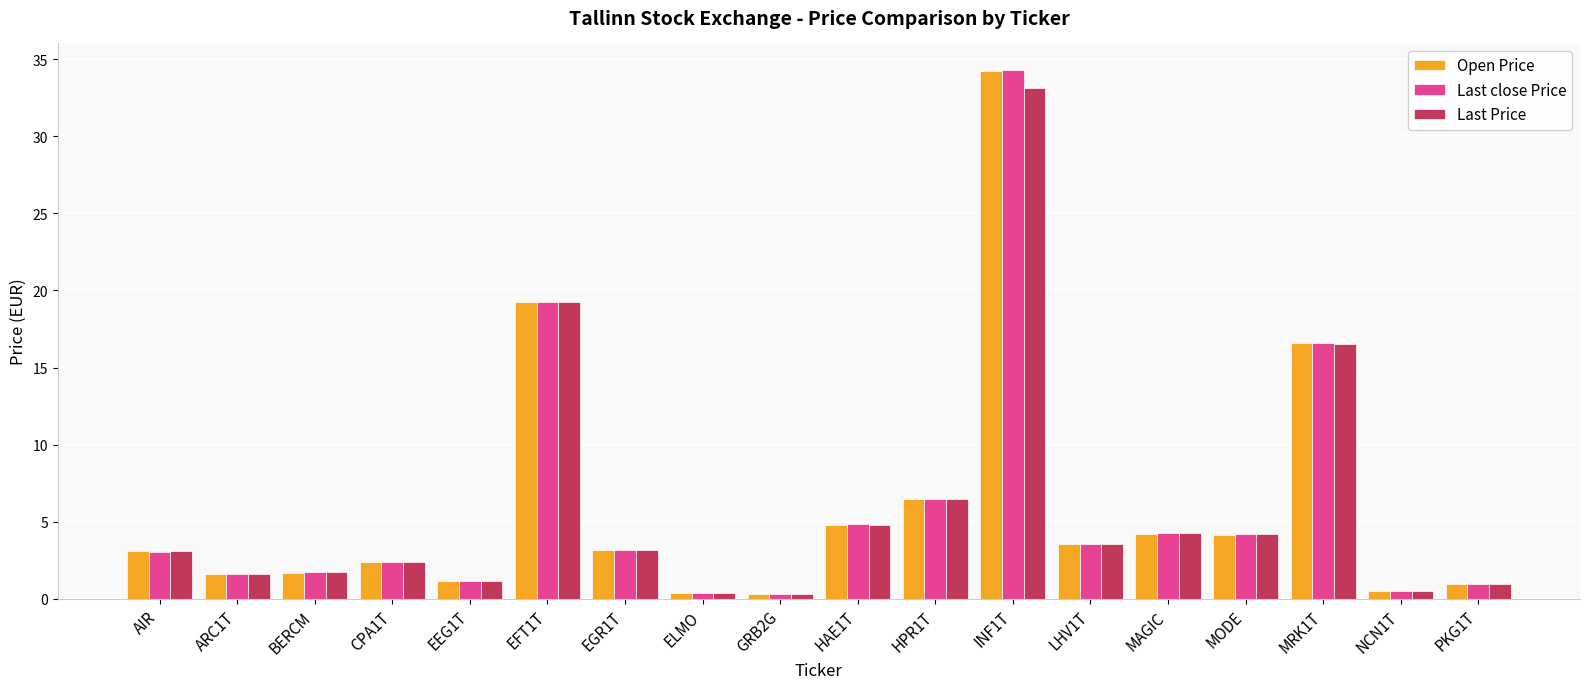

At how many categories does at least one series exceed 14?

3